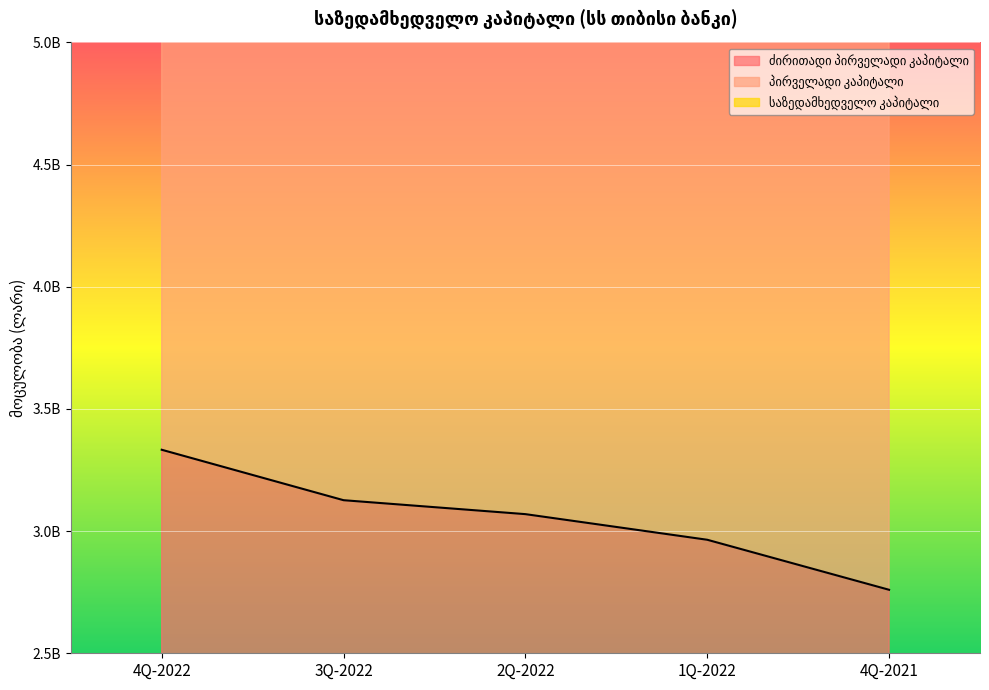

Reading right to left, list all the values displayed in this chart.

ძირითადი პირველადი კაპიტალი: 4Q-2021=2759894403.9	1Q-2022=2964648160.2	2Q-2022=3069501362.6	3Q-2022=3126561108.7	4Q-2022=3333039146.2
პირველადი კაპიტალი: 4Q-2021=10242236270.4	1Q-2022=10829359401.8	2Q-2022=11081966513.2	3Q-2022=11198420704.4	4Q-2022=11723003290.2
საზედამხედველო კაპიტალი: 4Q-2021=6139308807.8	1Q-2022=6549556320.3	2Q-2022=6724782725.2	3Q-2022=6820162217.3	4Q-2022=7206478292.4